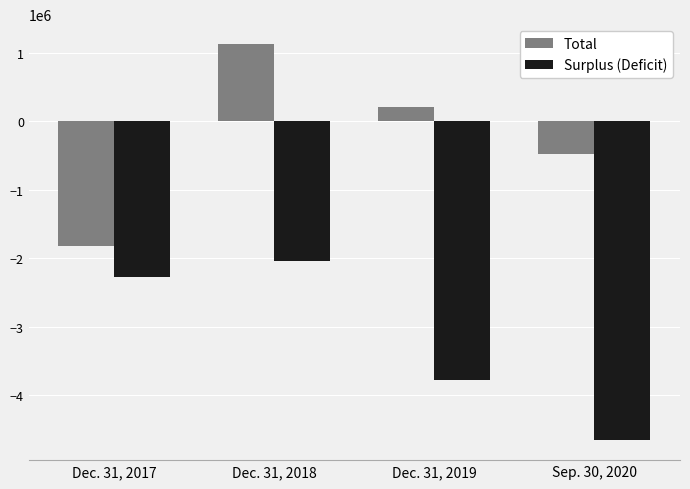

Where is Surplus (Deficit) nearest to the value -3349999?

Dec. 31, 2019